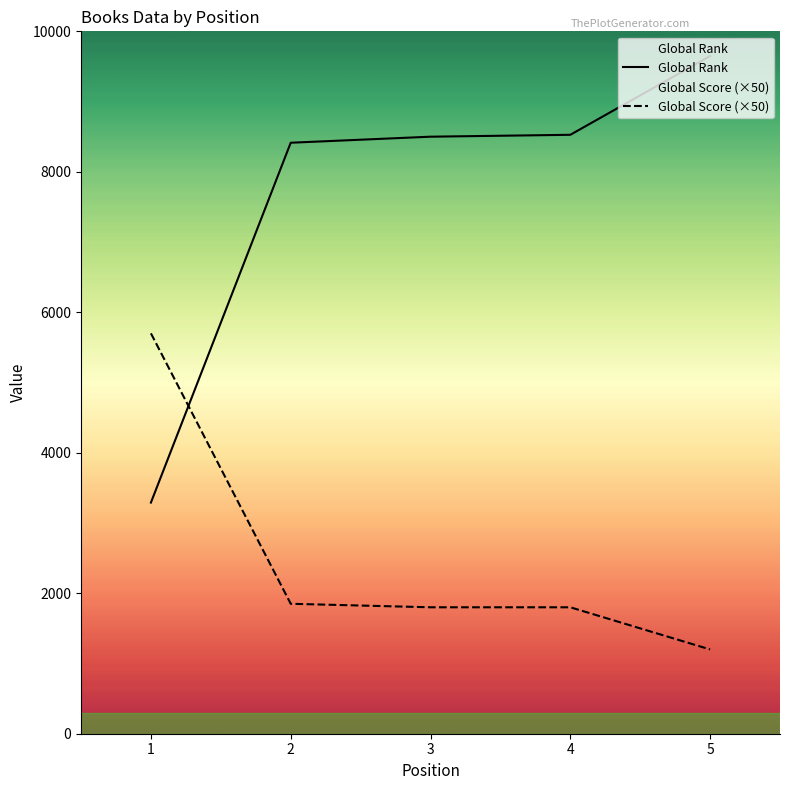

Between 1 and 3, which is larger?

3